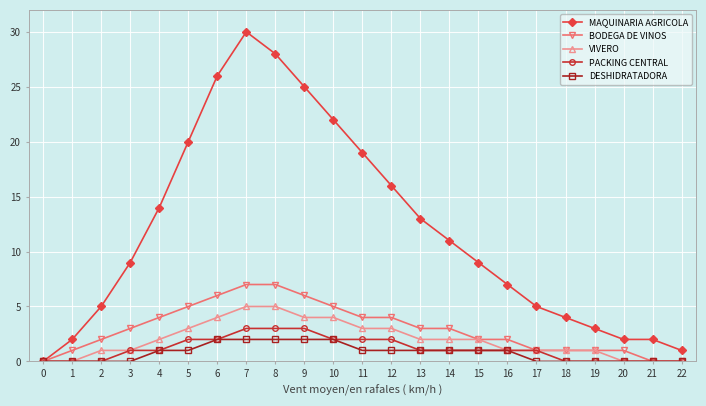

Which series changed the most between 6 and 18?

MAQUINARIA AGRICOLA